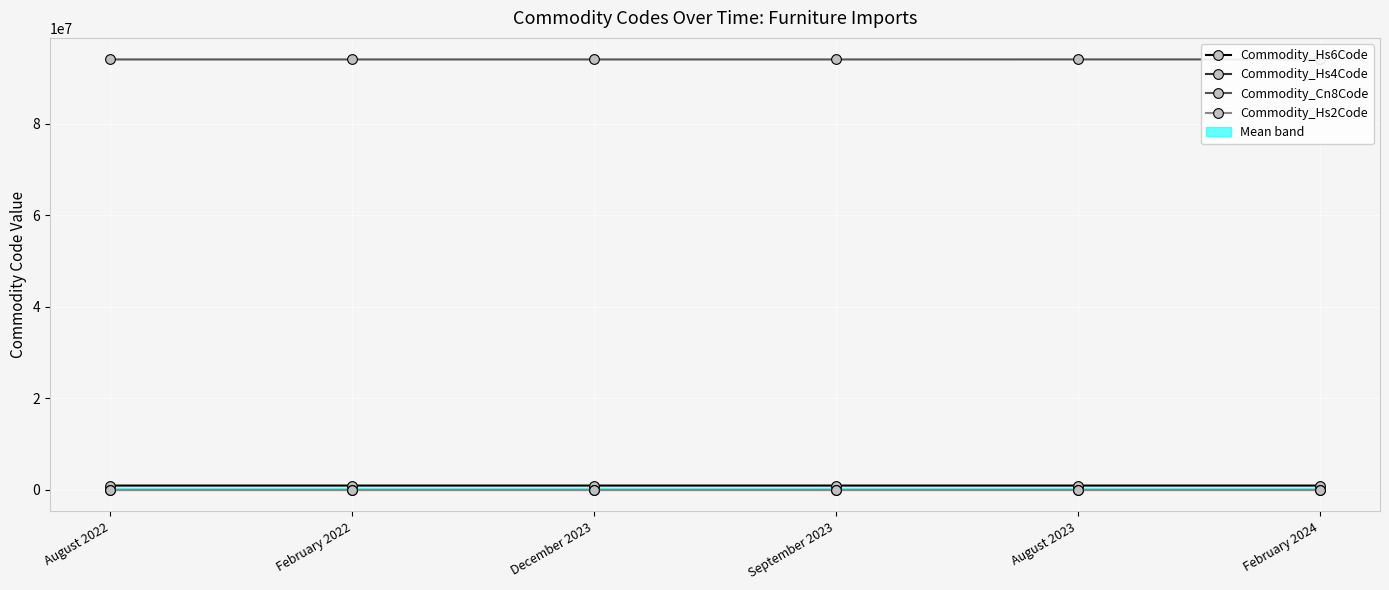

What is the label of the 3rd point from the right?

September 2023